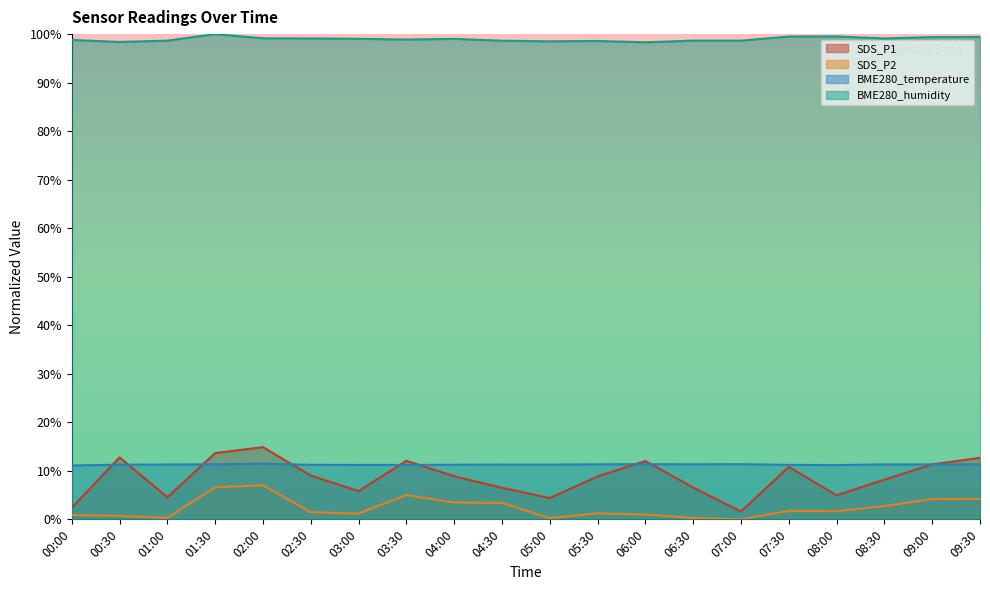

At which category does SDS_P1 reach its first local peak?

00:30